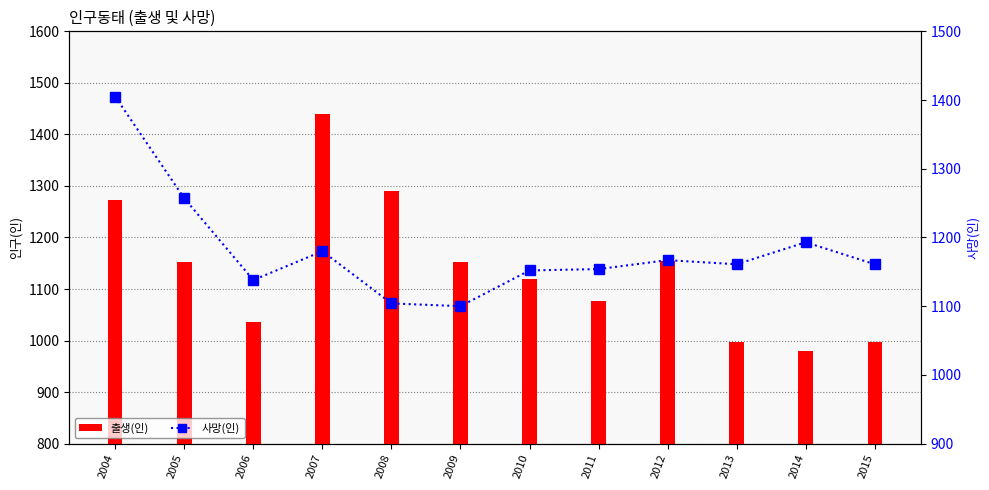

Count the number of data series in this chart.

2